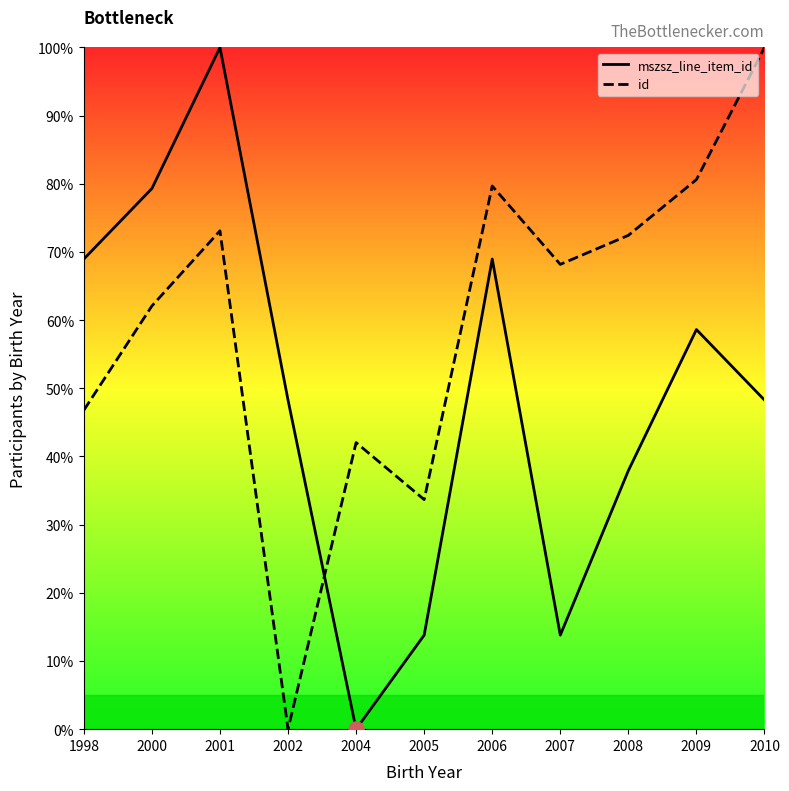

At which category is the sum across all series the highest?

2001